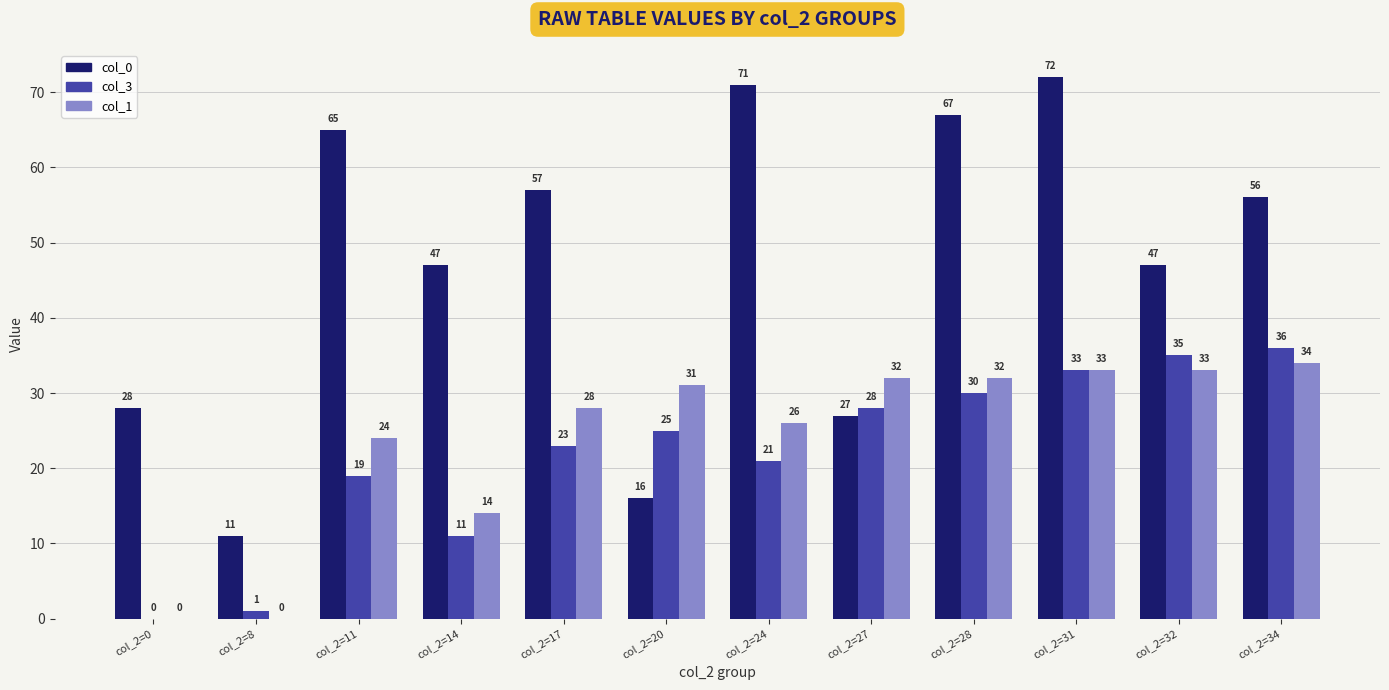

Reading left to right, extract all data points from this chart.

col_0: col_2=0=28	col_2=8=11	col_2=11=65	col_2=14=47	col_2=17=57	col_2=20=16	col_2=24=71	col_2=27=27	col_2=28=67	col_2=31=72	col_2=32=47	col_2=34=56
col_3: col_2=0=0	col_2=8=1	col_2=11=19	col_2=14=11	col_2=17=23	col_2=20=25	col_2=24=21	col_2=27=28	col_2=28=30	col_2=31=33	col_2=32=35	col_2=34=36
col_1: col_2=0=0	col_2=8=0	col_2=11=24	col_2=14=14	col_2=17=28	col_2=20=31	col_2=24=26	col_2=27=32	col_2=28=32	col_2=31=33	col_2=32=33	col_2=34=34